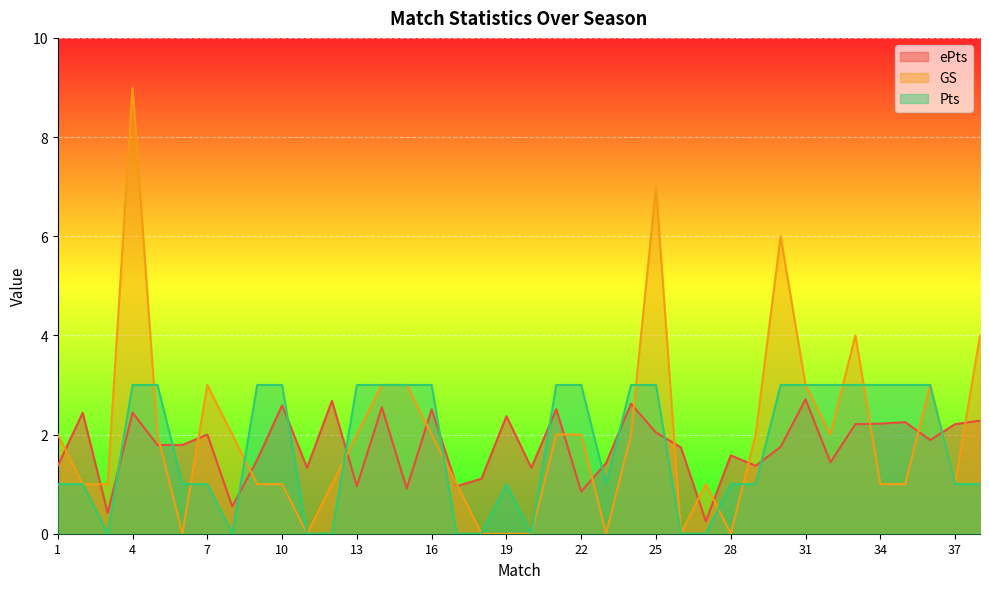

What is the difference between the maximum and minimum values in the GS series?

9.0